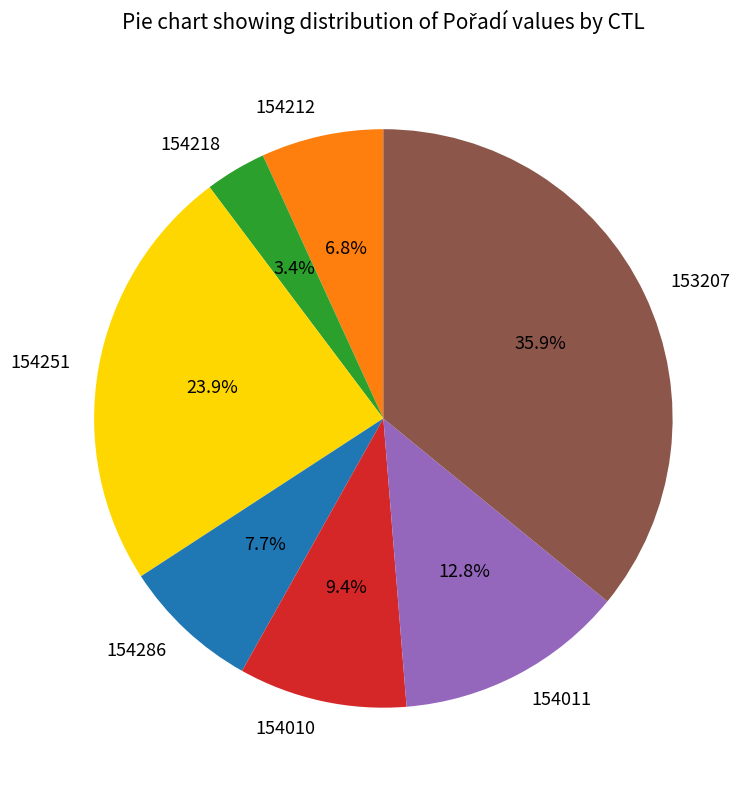

To the nearest percent, what percentage of the pie is 154286?

8%